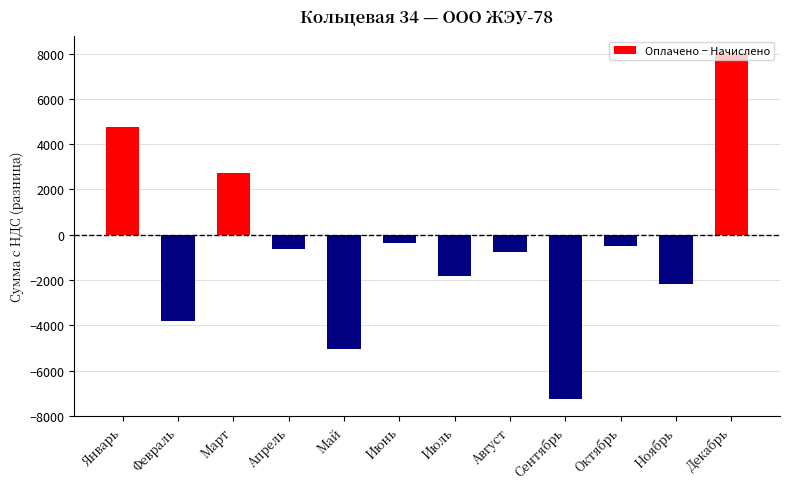

The value at Декабрь is 11177.5. True or false?

False